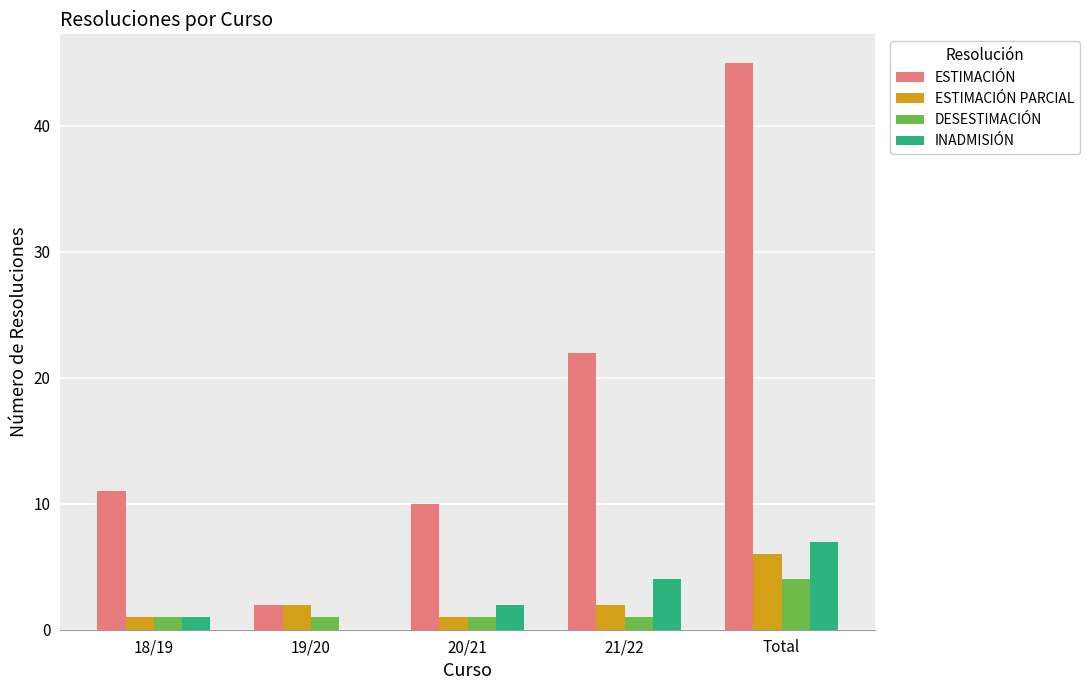

Is the value of DESESTIMACIÓN at Total greater than the value of ESTIMACIÓN PARCIAL at 20/21?

Yes